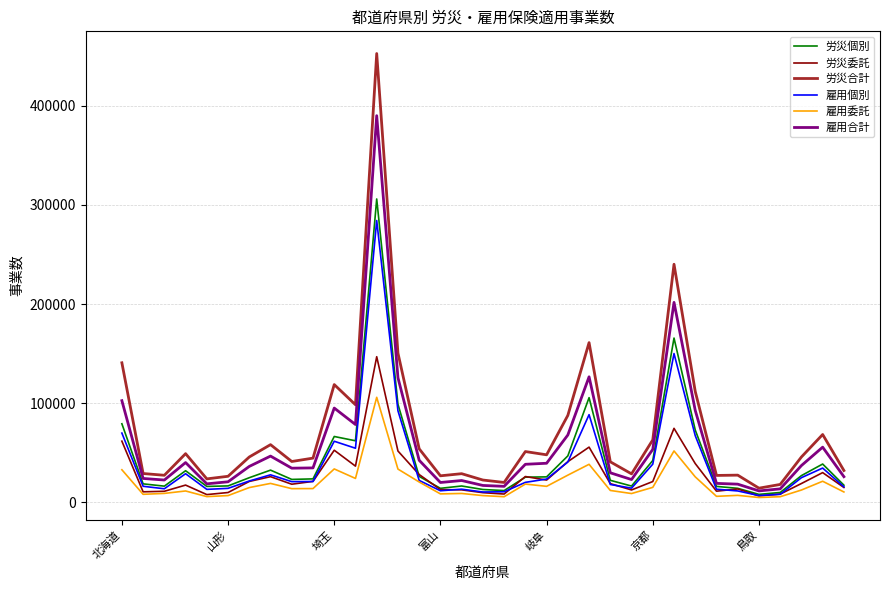

How many values in the 雇用合計 series are below 36073?

17